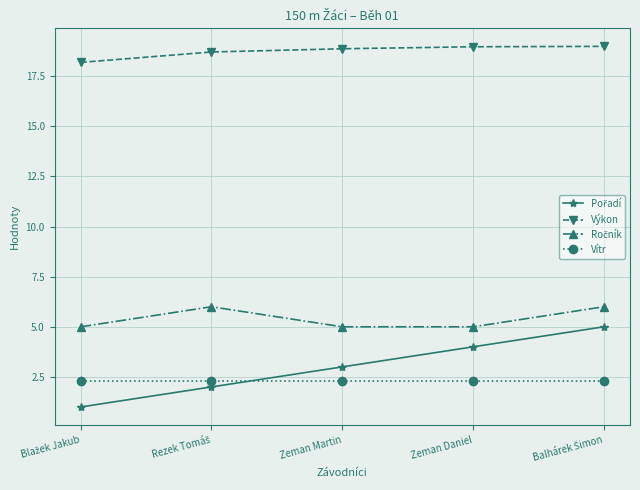

Does the chart display data point markers on the line(s)?

Yes